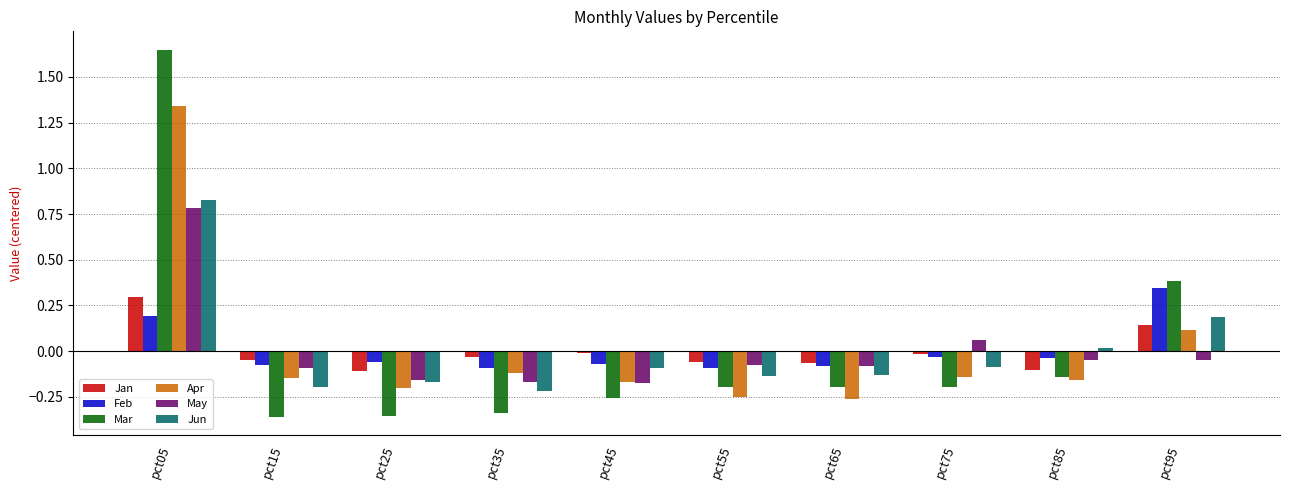

How many values in Feb are above zero?

2